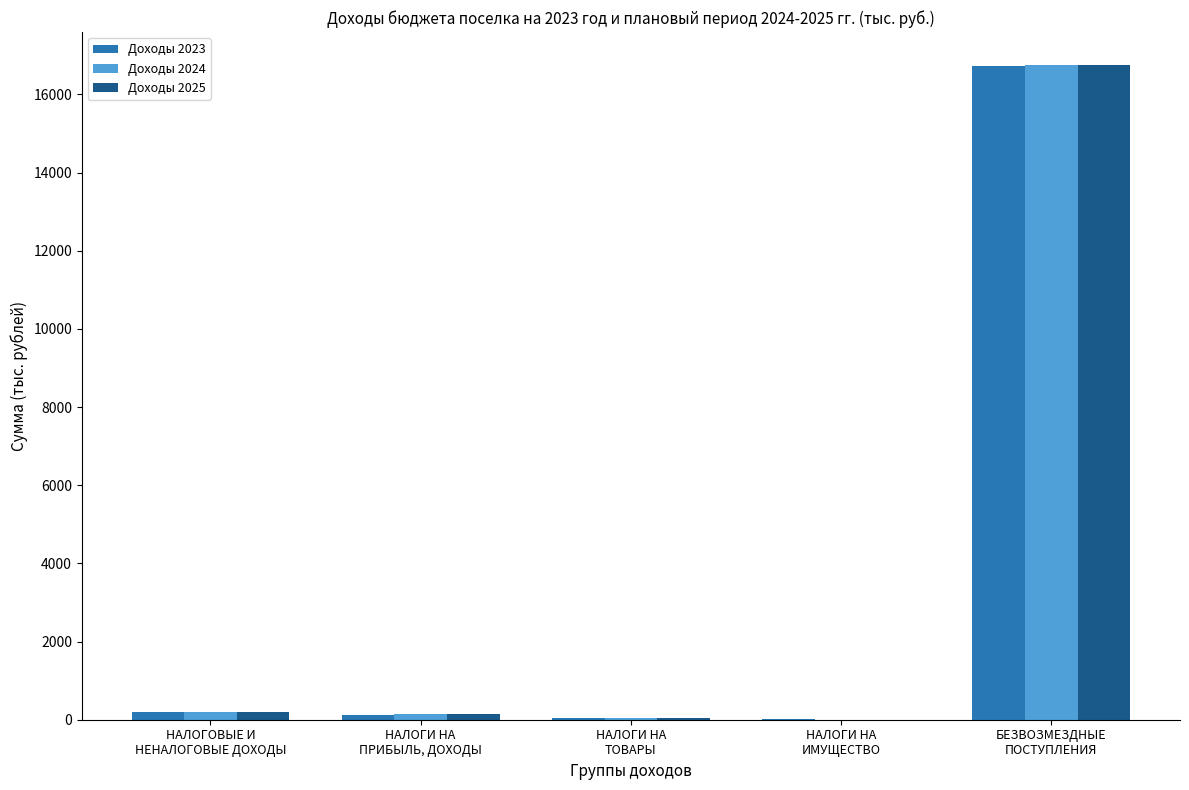

What is the total value across all series at НАЛОГОВЫЕ И
НЕНАЛОГОВЫЕ ДОХОДЫ?

577.4